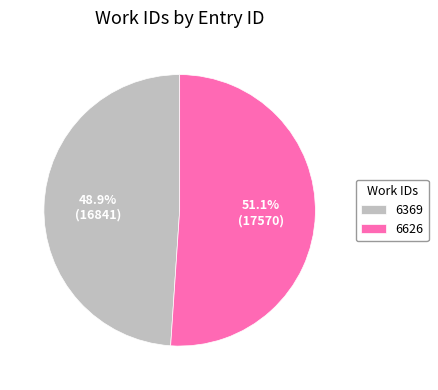

Between 6369 and 6626, which is larger?

6626